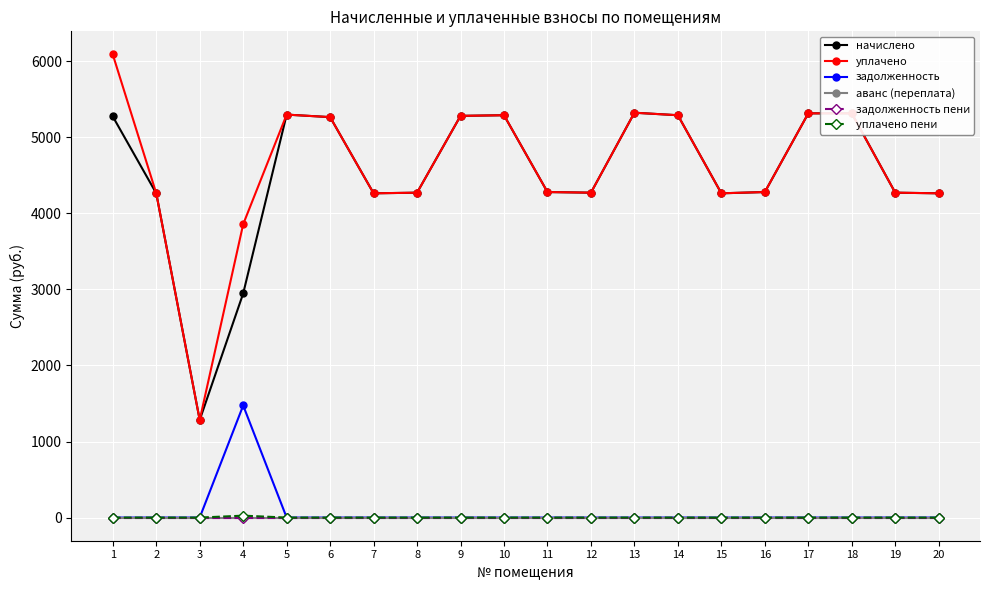

The value of задолженность пени at 10 is 0.0. True or false?

True